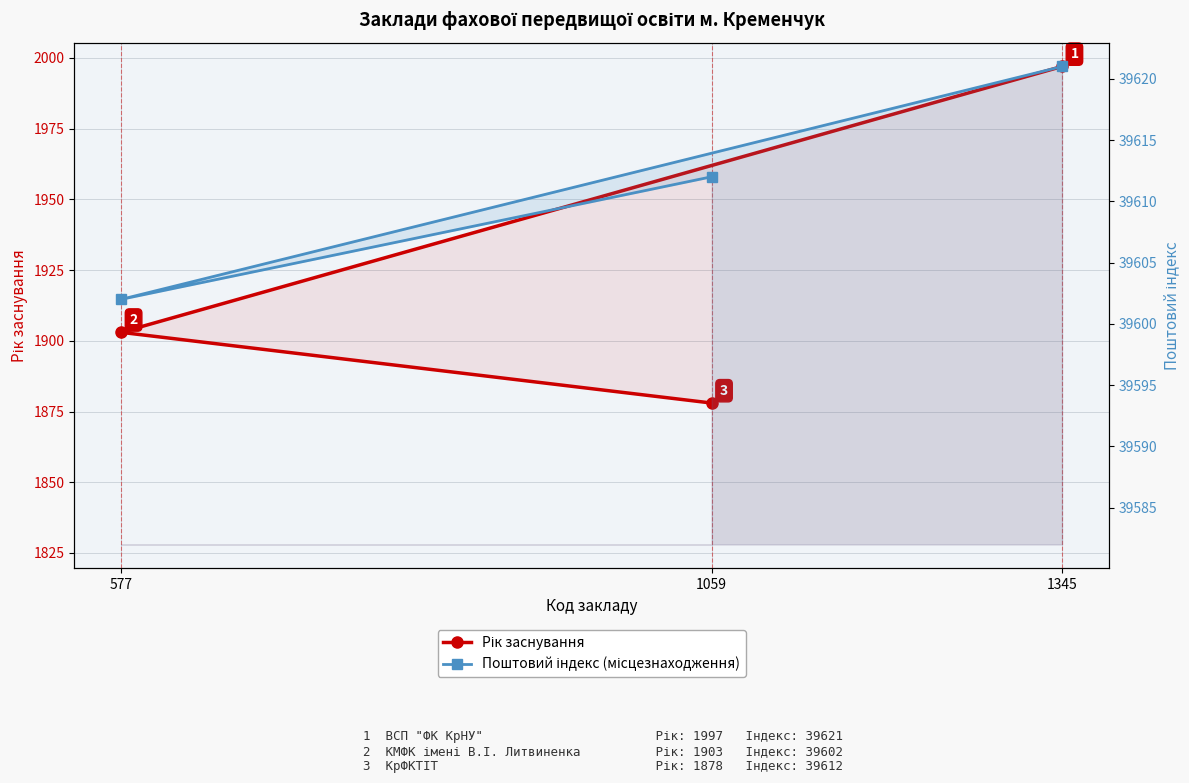

Rank the series by their maximum value, from highest to lowest.

Поштовий індекс (місцезнаходження), Рік заснування